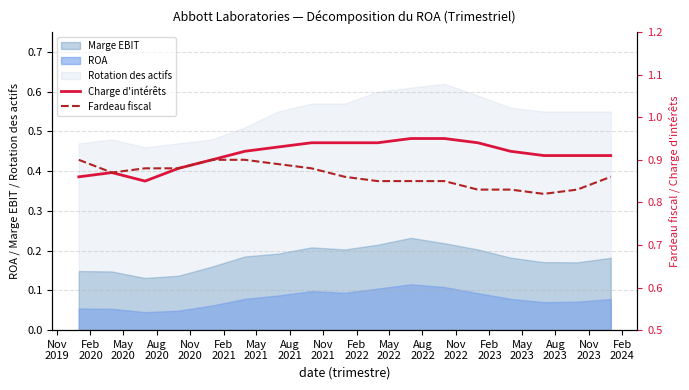

True or false: Rotation des actifs and Marge EBIT cross at least once.

False